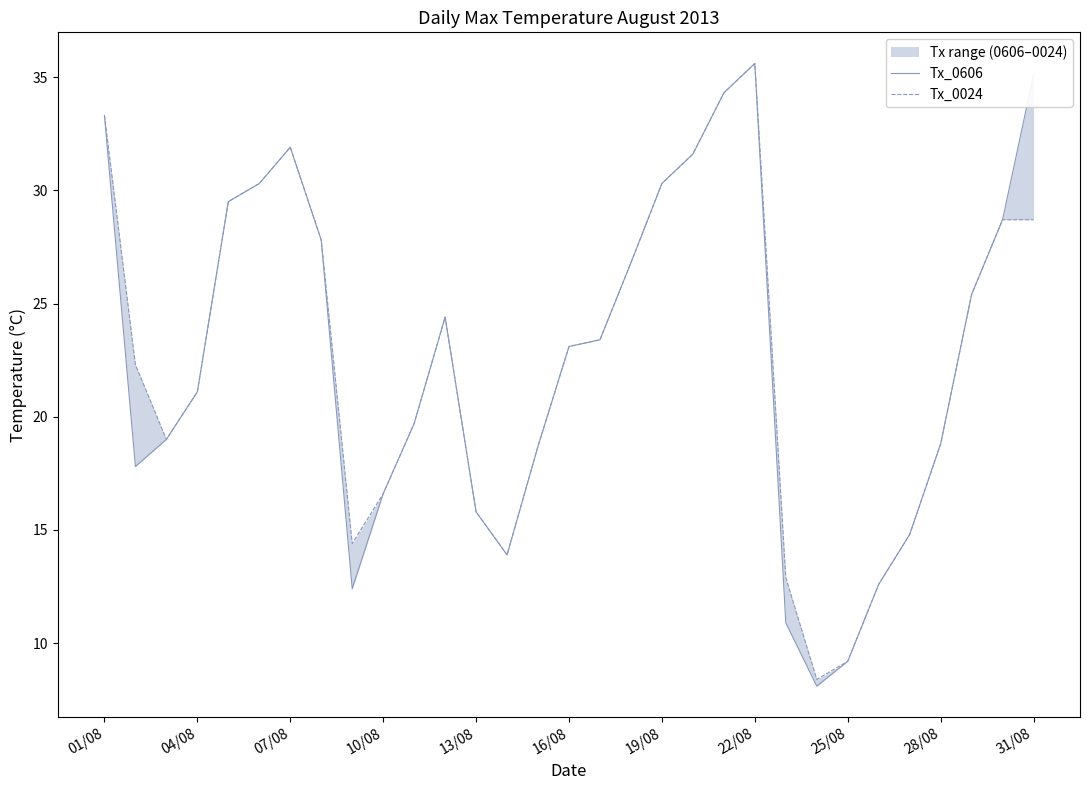

Between 04/08 and 28, which series saw the biggest shift?

Tx_0606